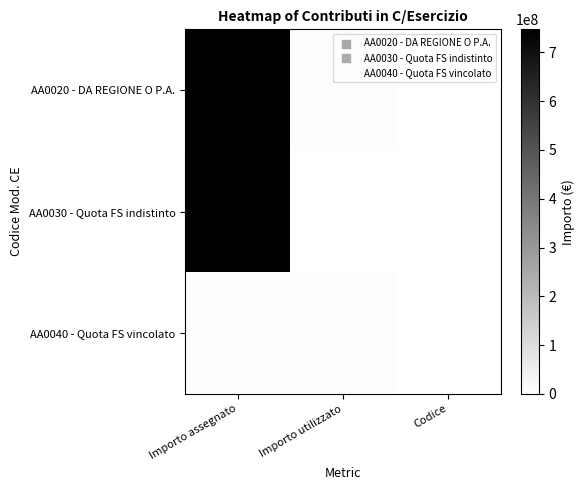

Rank the series at Importo assegnato from lowest to highest value.

AA0040 - Quota FS vincolato, AA0030 - Quota FS indistinto, AA0020 - DA REGIONE O P.A.